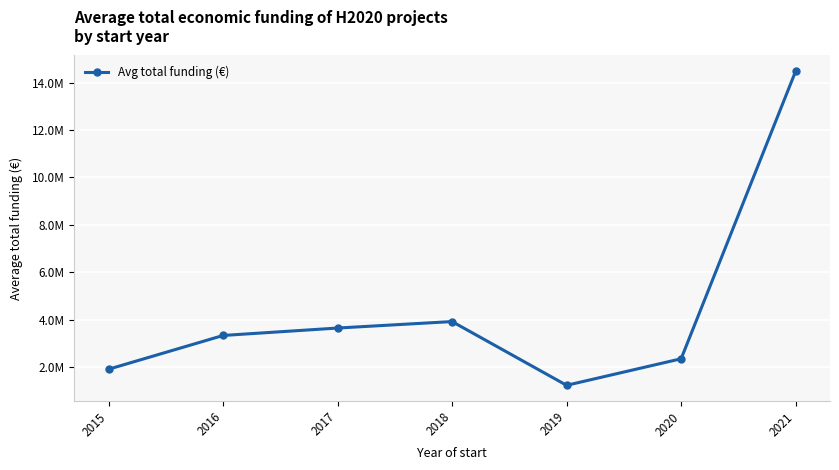

List the labels in order of value, smallest first.

2019, 2015, 2020, 2016, 2017, 2018, 2021